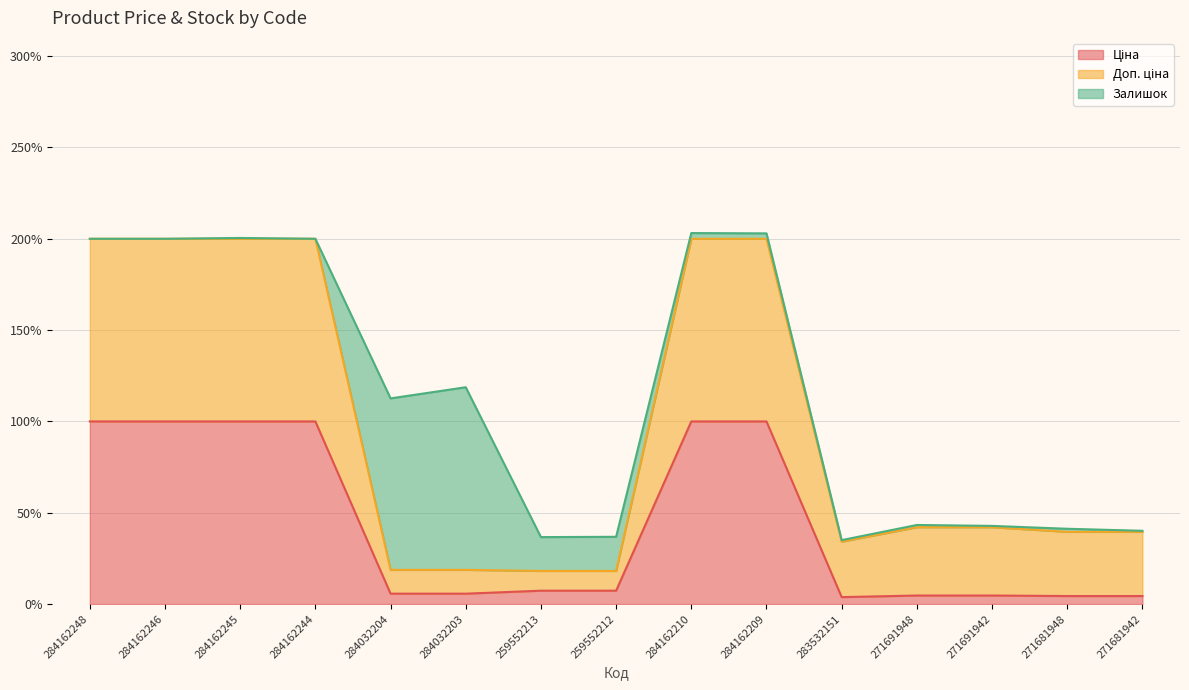

What is the total value across all series at 284162244?

200.0